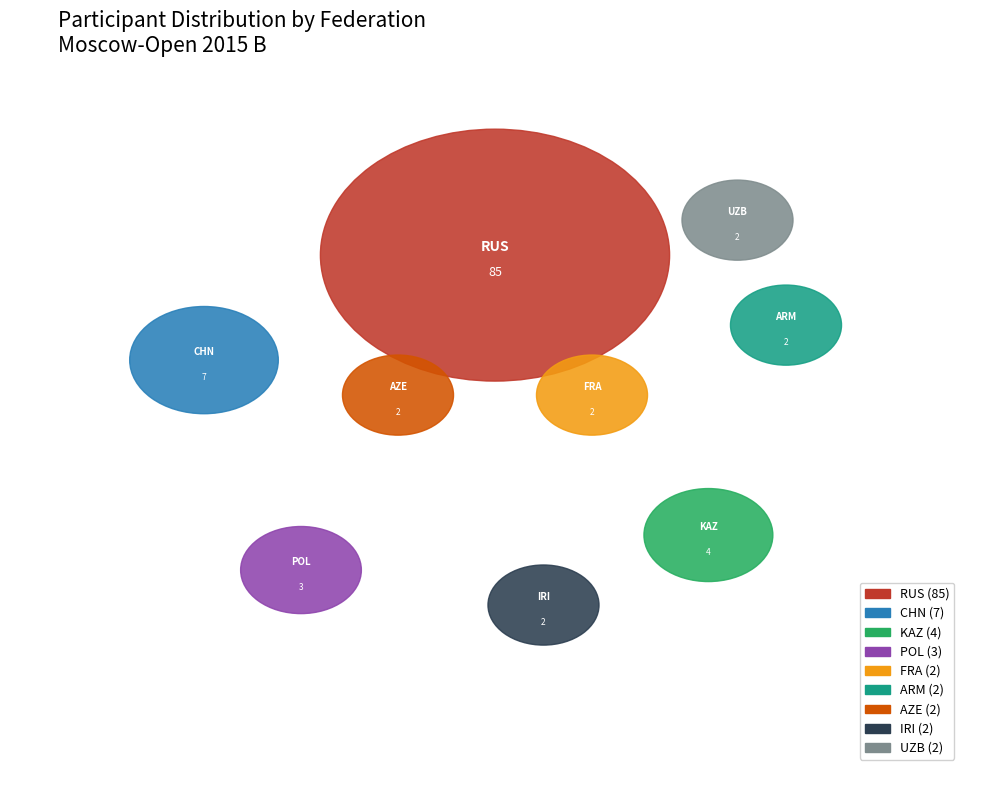

To the nearest percent, what is the combined percentage of IRI and UZB?

4%